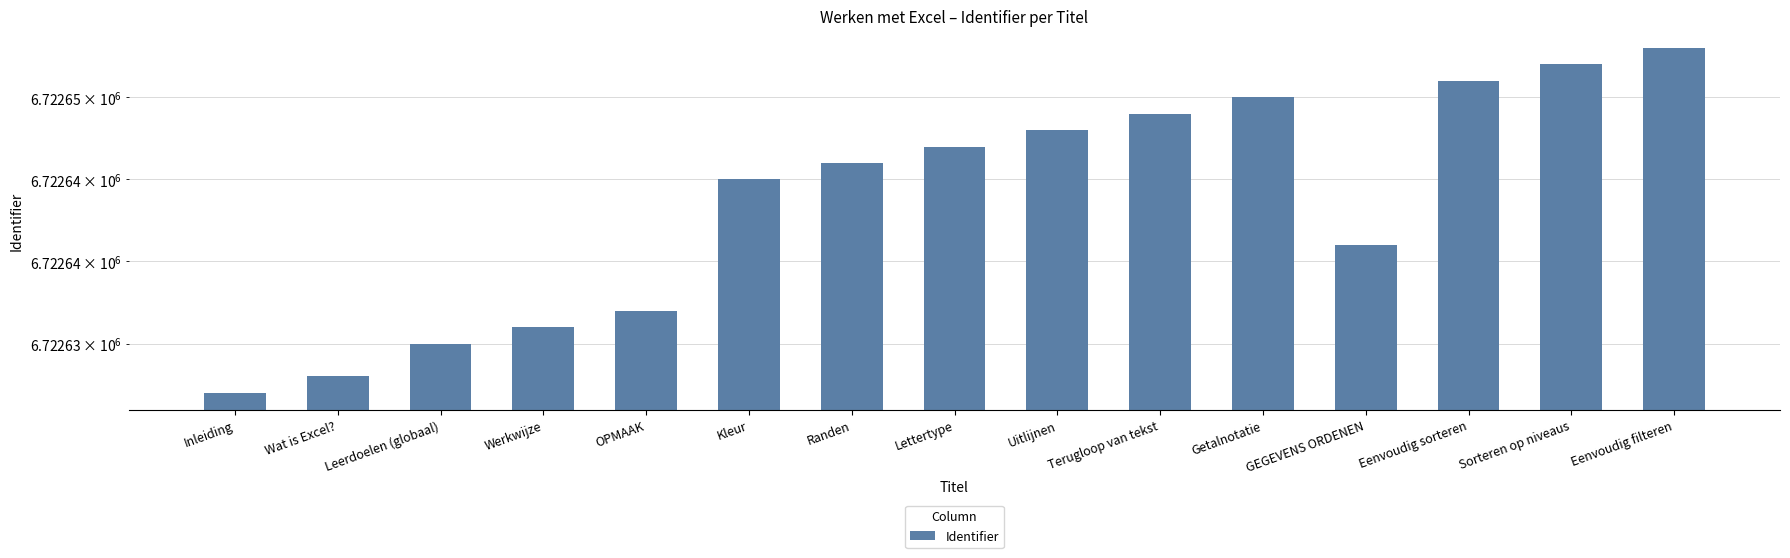

Are the bars grouped side by side (vs. stacked)?

No